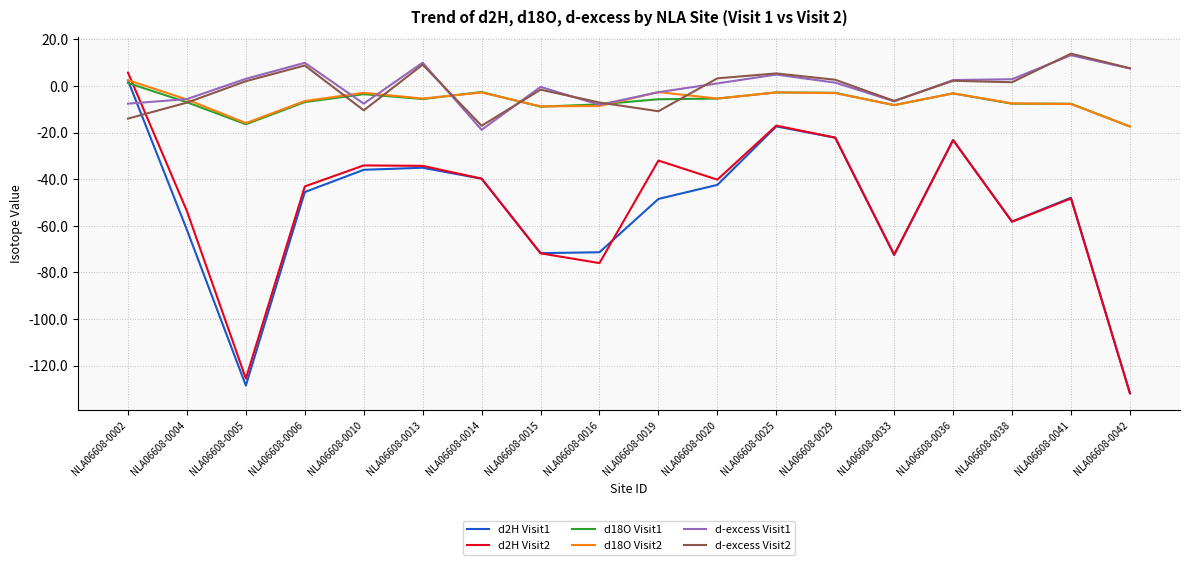

The value of d-excess Visit2 at NLA06608-0019 is -10.9. True or false?

True